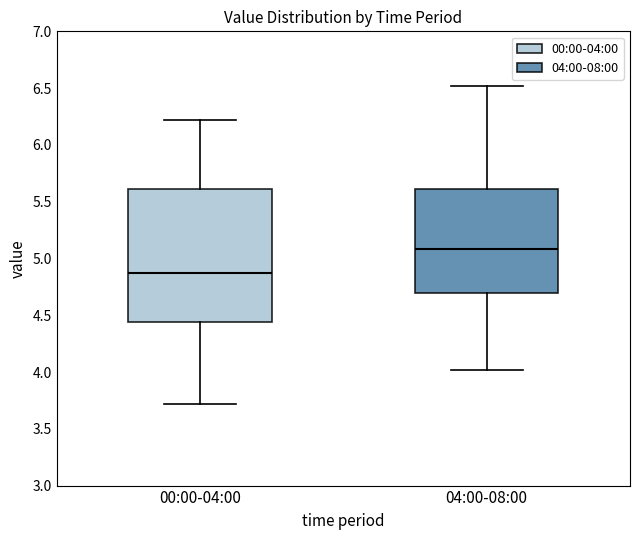

Reading left to right, transcribe this box plot: for each box, give where its median line is, the range the box spans, and where its two whiskers end, as read against the y-axis. The values are not printed on the chart, so give them approximately, as read against the axis.

00:00-04:00: median 4.90, box 4.45 to 5.60, whiskers 3.70 to 6.20
04:00-08:00: median 5.10, box 4.70 to 5.60, whiskers 4.00 to 6.50